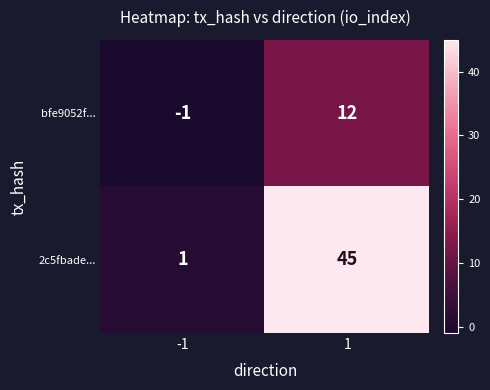

Count the number of categories in the chart.

2